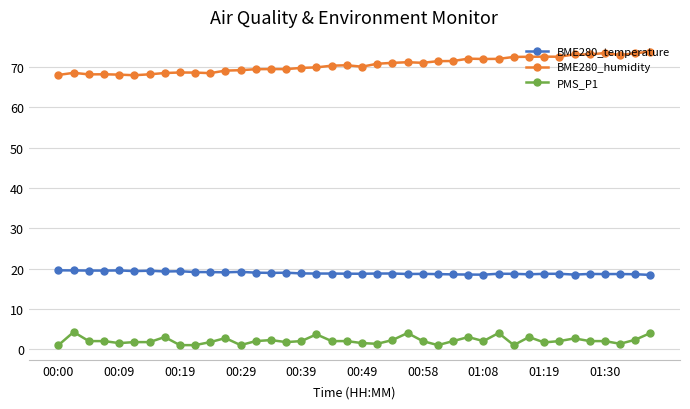

True or false: BME280_temperature and PMS_P1 cross at least once.

False